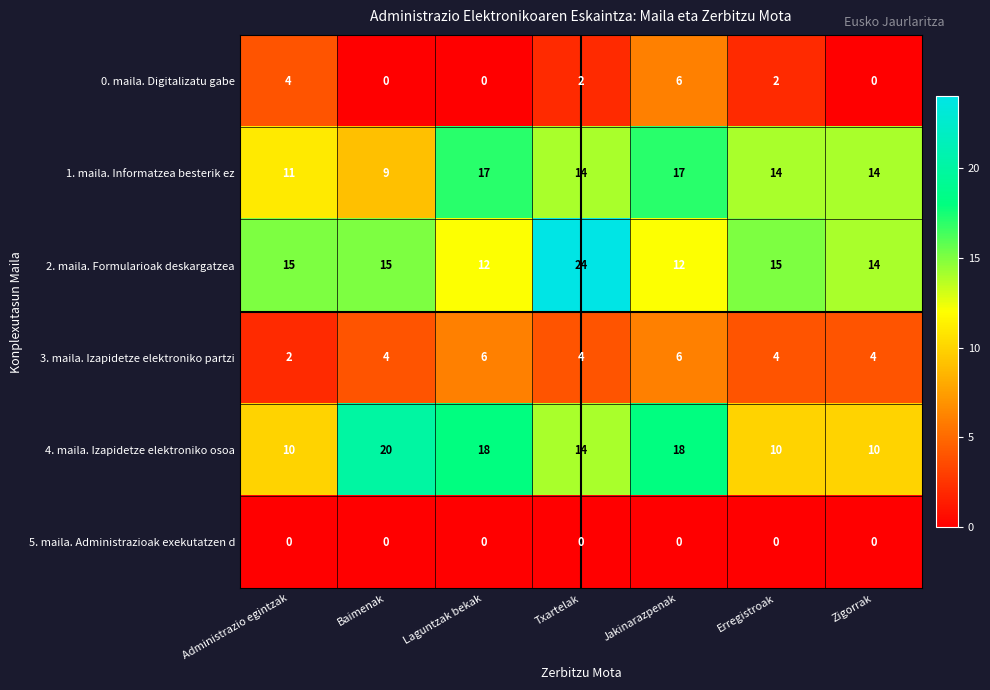

What is the sum of the 0. maila. Digitalizatu gabe values at Erregistroak and Administrazio egintzak?

6